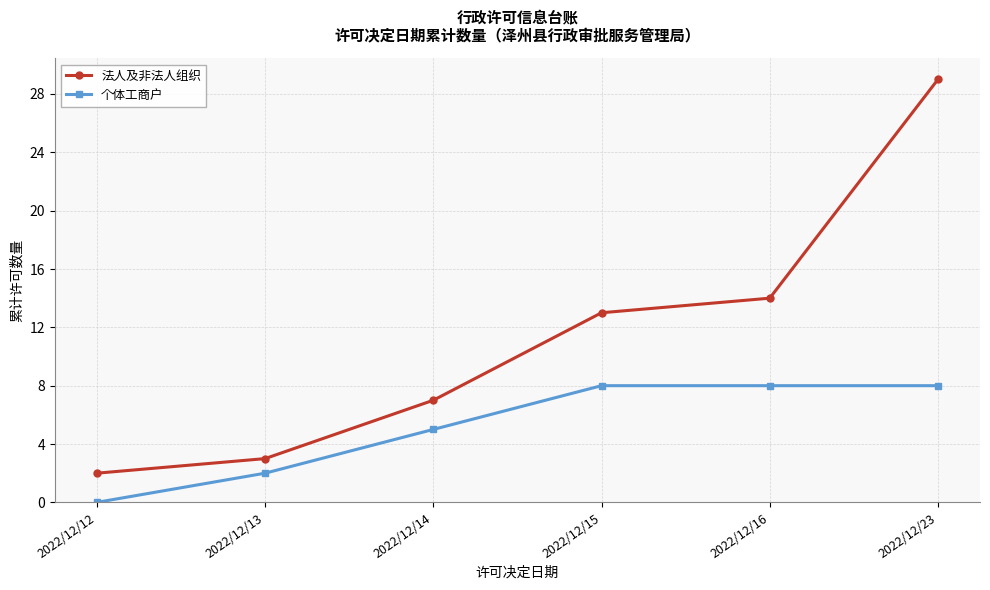

What is the maximum value for 法人及非法人组织?

29